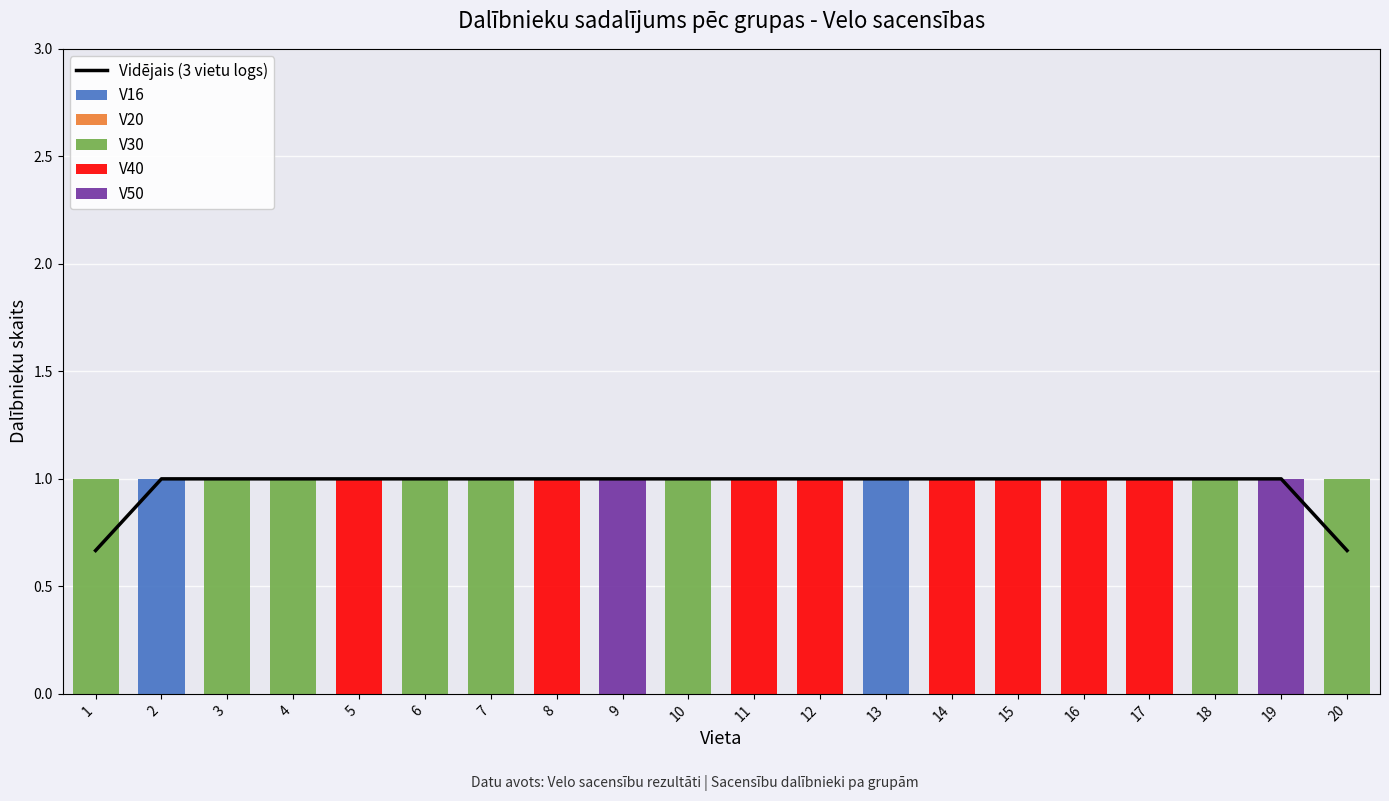

What is the spread (max minus min) of values at 8?

1.0